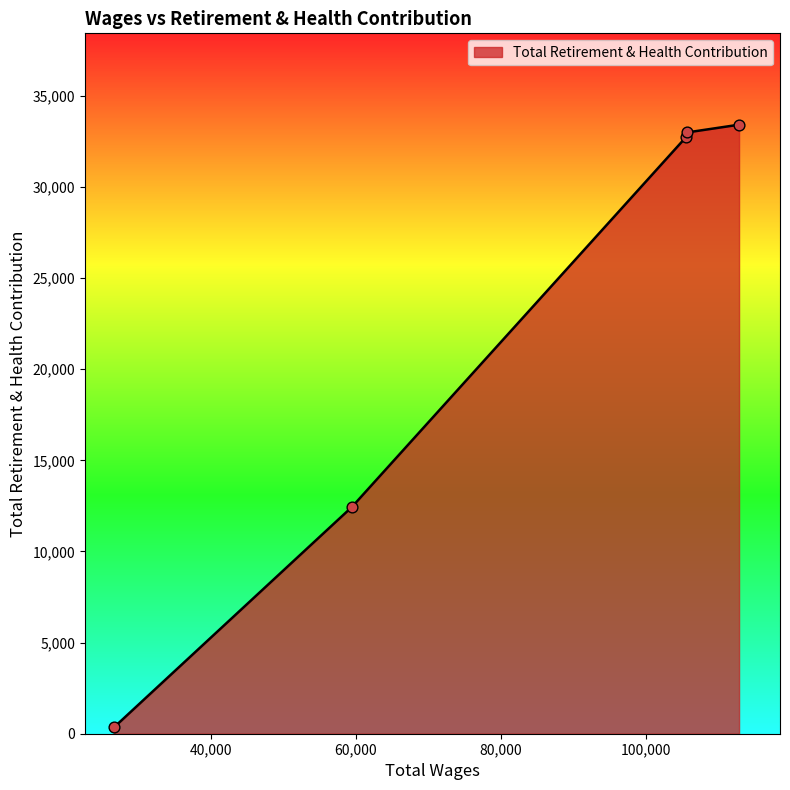

True or false: there are more than 1 points higher than both neighbors.

False